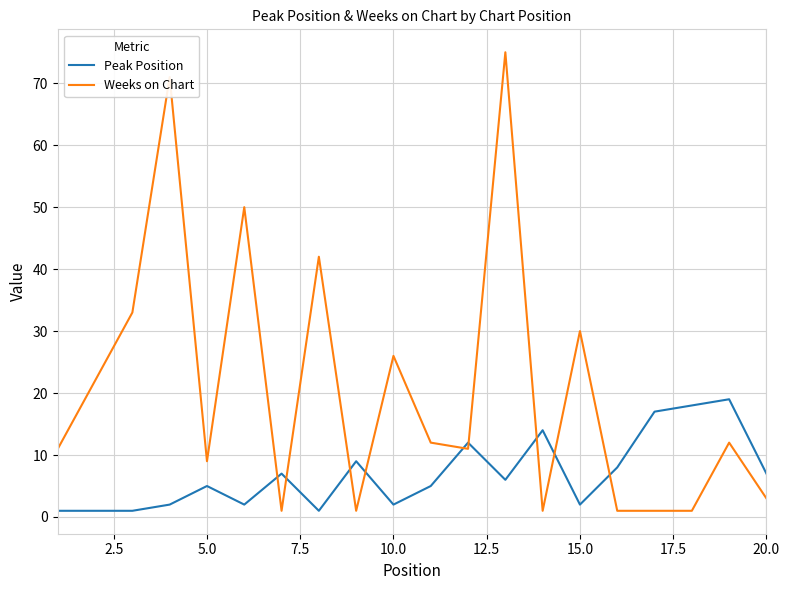

Which series has the largest total across all categories?

Weeks on Chart